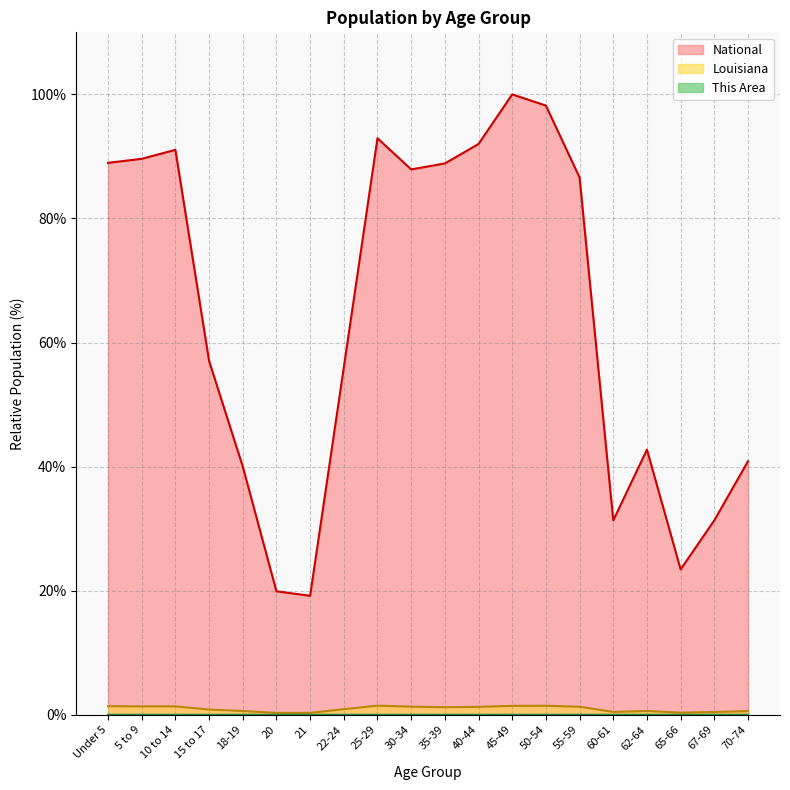

The Louisiana series shows 2.2 at 50-54. True or false?

False